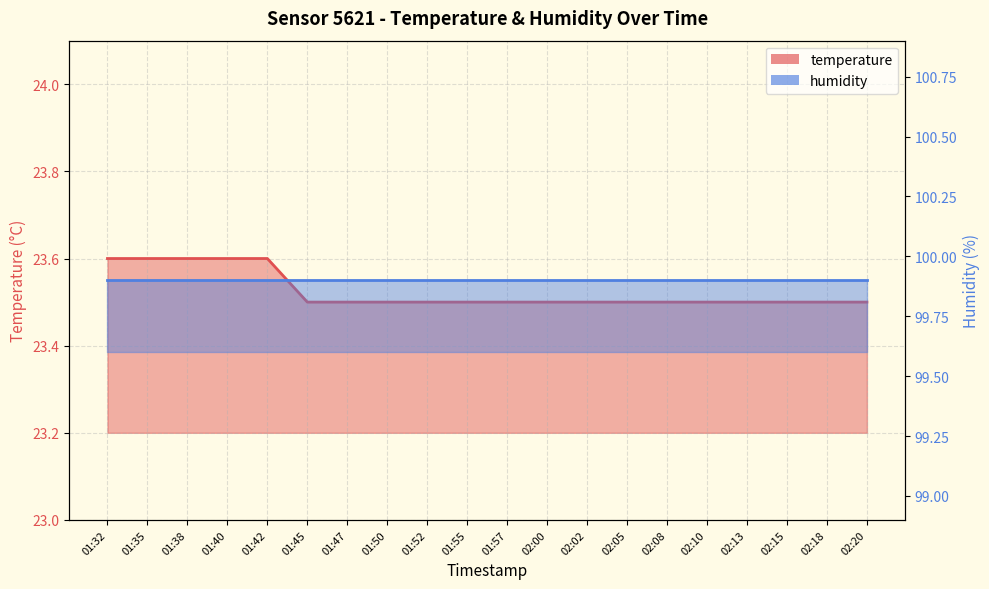

List the labels in order of value, largest first.

01:32, 01:35, 01:38, 01:40, 01:42, 01:45, 01:47, 01:50, 01:52, 01:55, 01:57, 02:00, 02:02, 02:05, 02:08, 02:10, 02:13, 02:15, 02:18, 02:20